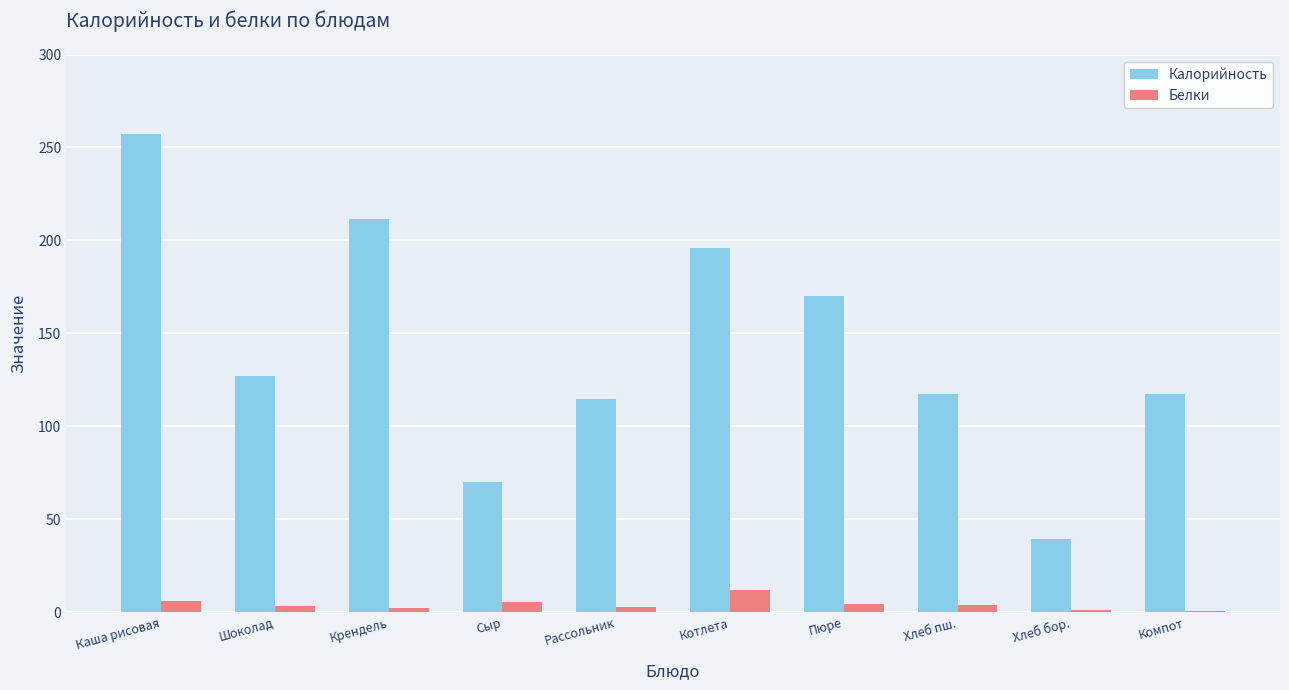

How many groups of bars are there?

10